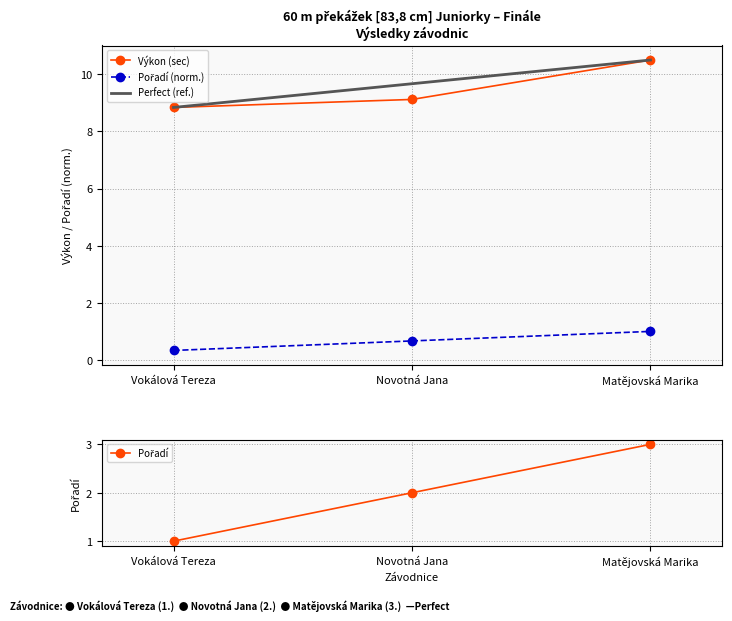

What is the value of the Pořadí point at the 3rd from the left?

1.0